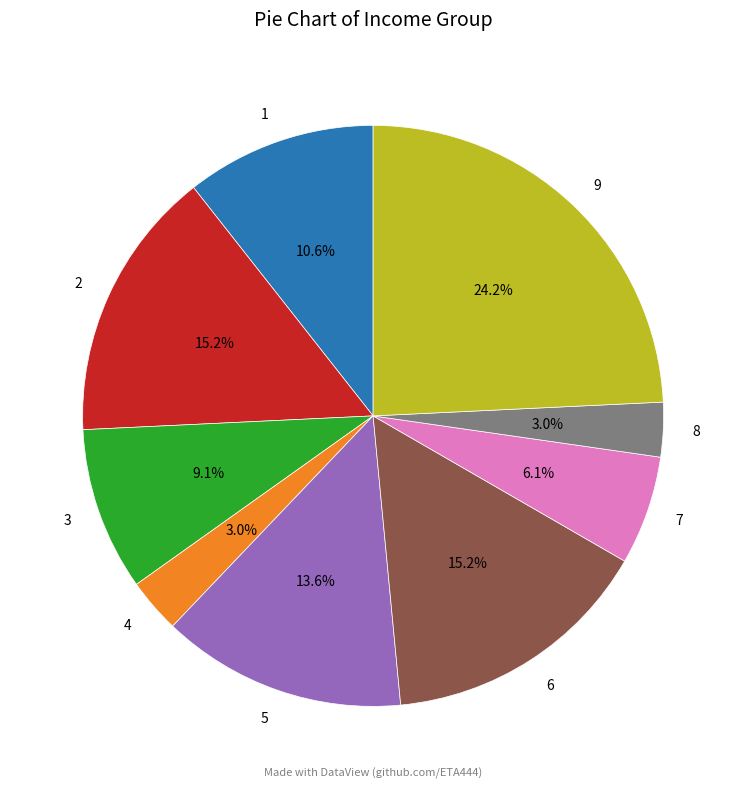

To the nearest percent, what is the difference between the largest and smallest slice percentages?

21%